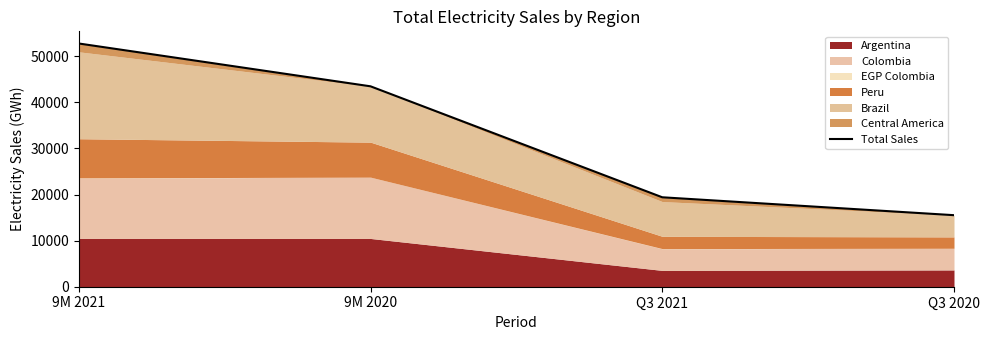

Where does the data first go above 43476?

9M 2021